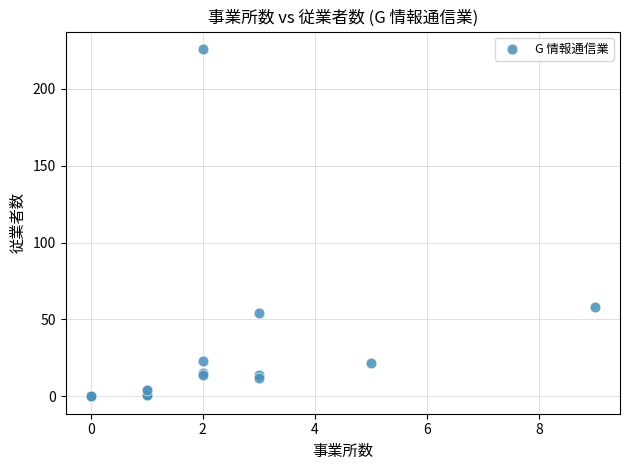

What Y value in the scatter plot is closest to 113?

58